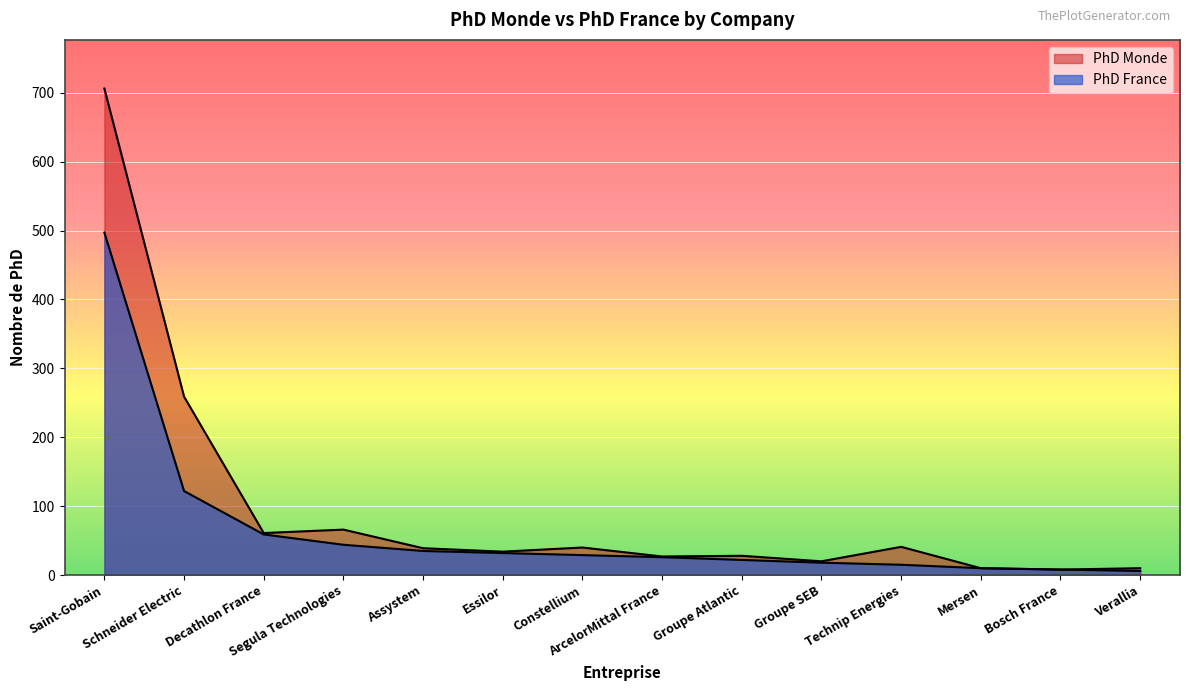

How many values in the PhD Monde series exceed 39?

6